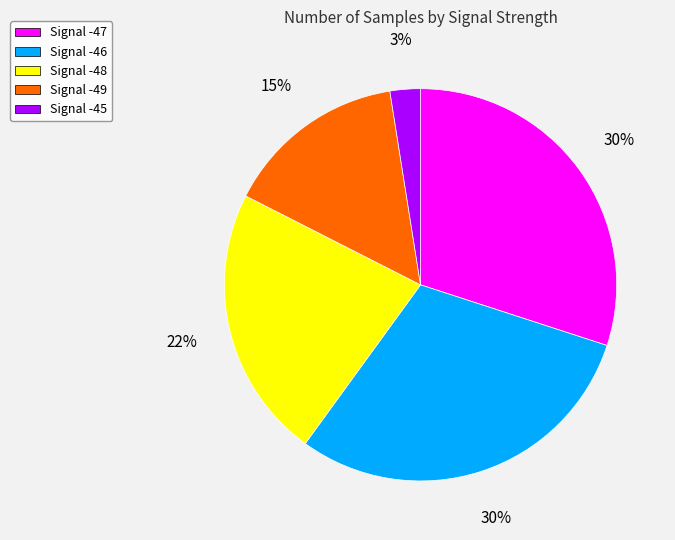

To the nearest percent, what percentage of the pie is Signal -46?

30%